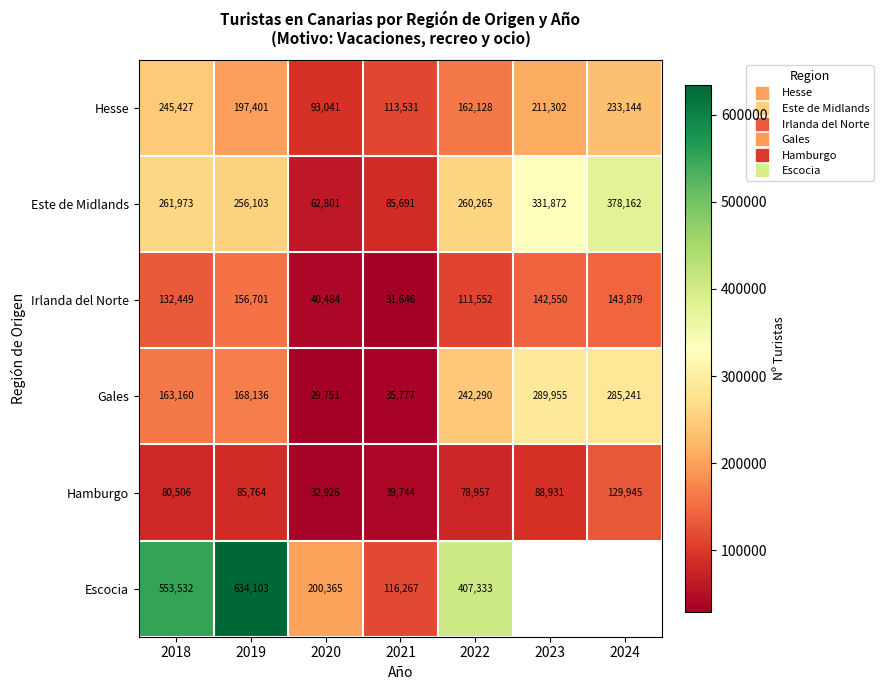

What is the maximum value shown in the chart?

634103.0